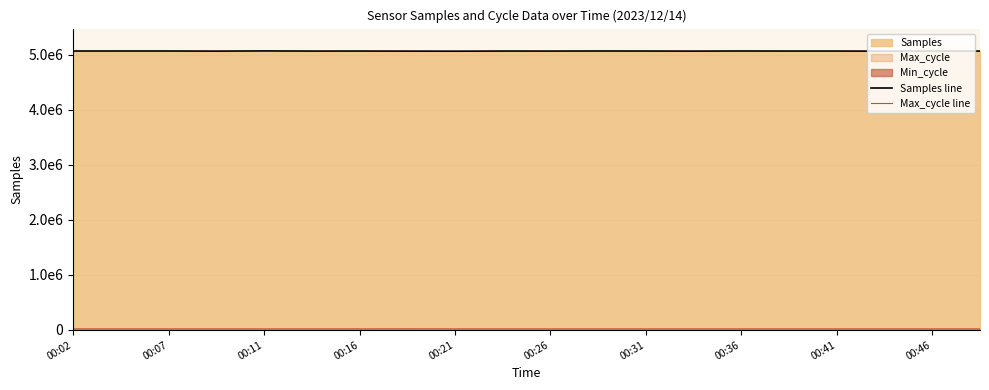

Read the Max_cycle line value at 00:41, to the nearest 10.

19980